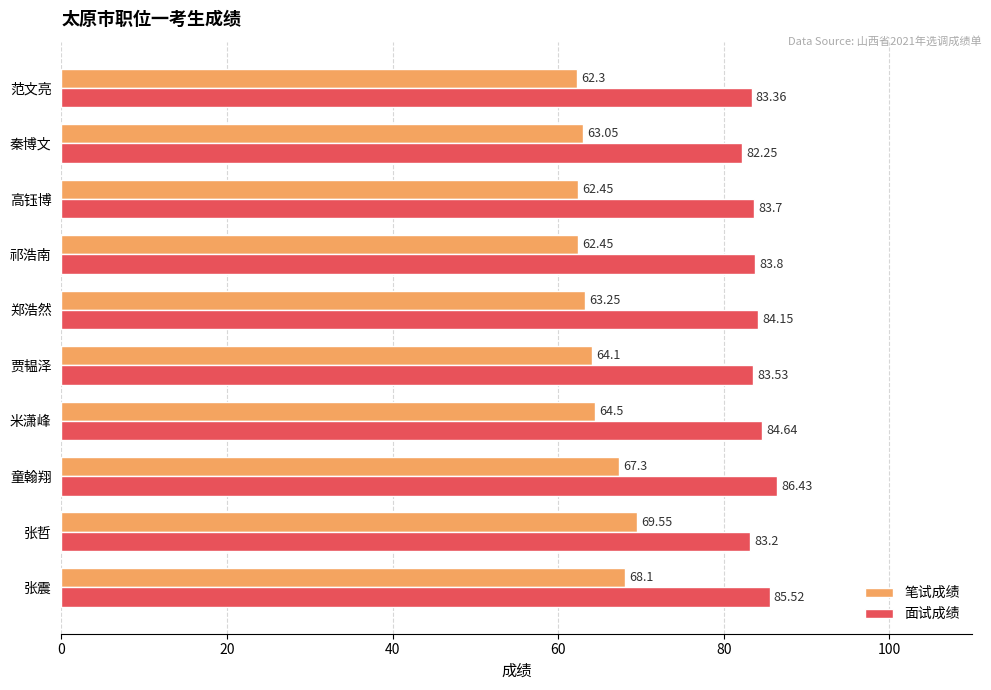

At which category does the chart reach its minimum across all series?

范文亮